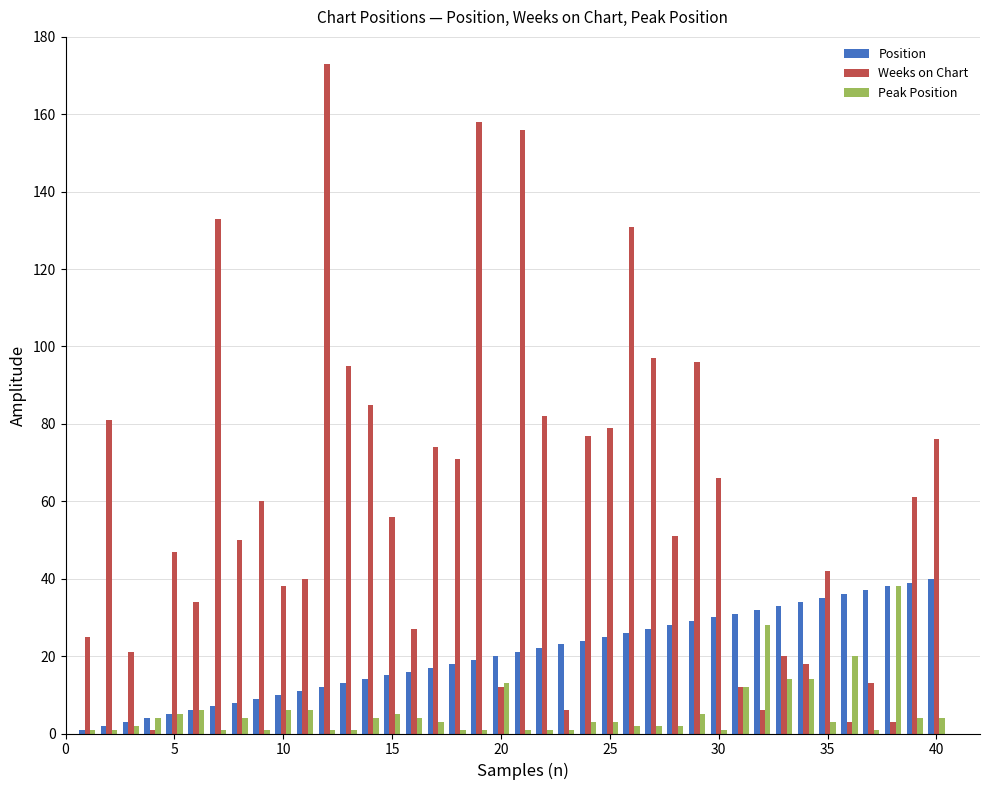

How many bars are there in total?

120